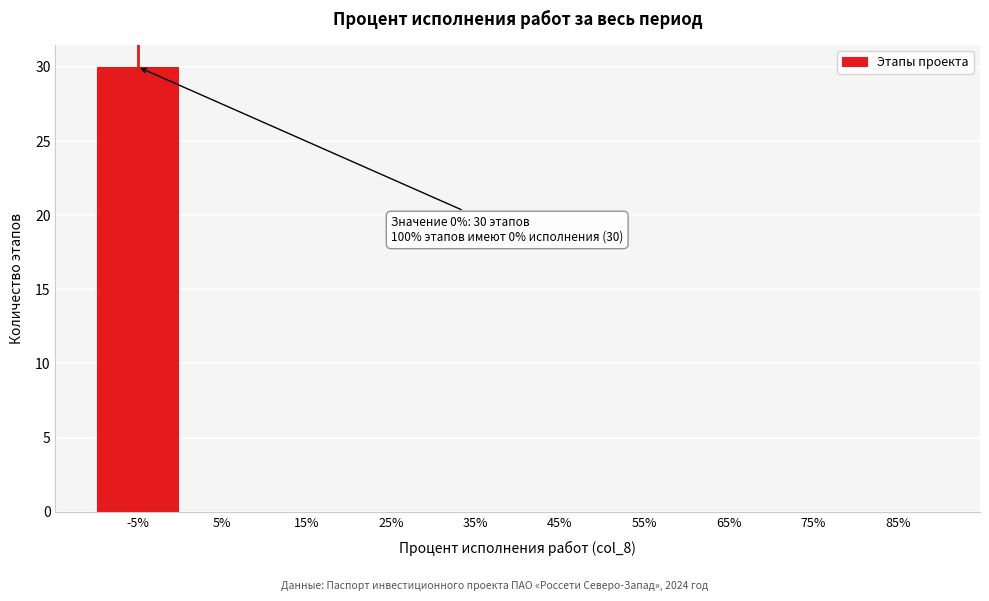

Reading right to left, list all the values displayed in this chart.

85%=0	75%=0	65%=0	55%=0	45%=0	35%=0	25%=0	15%=0	5%=0	-5%=30